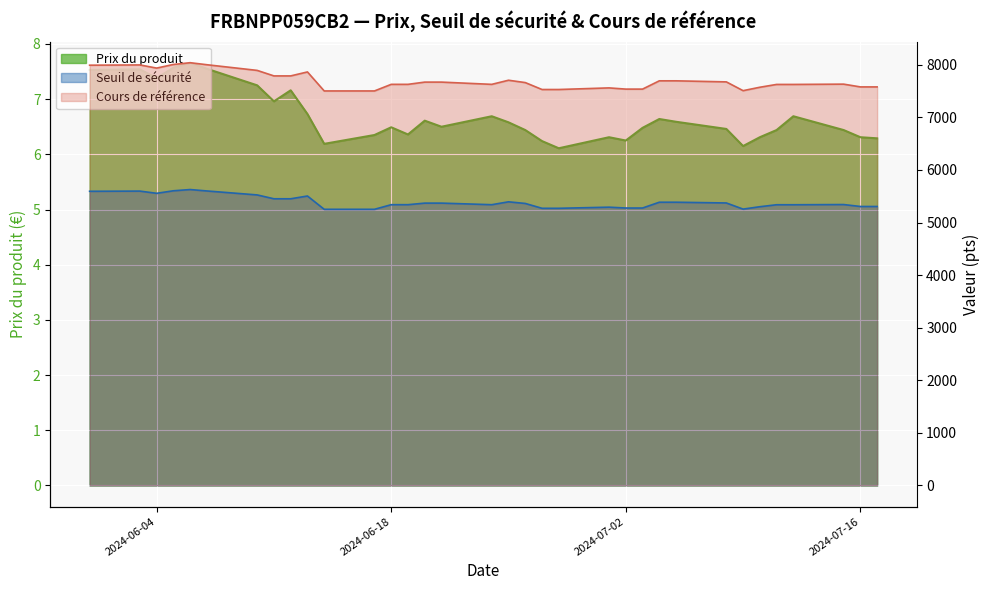

Rank the series at 2024-06-14 from lowest to highest value.

Prix du produit, Seuil de sécurité, Cours de référence